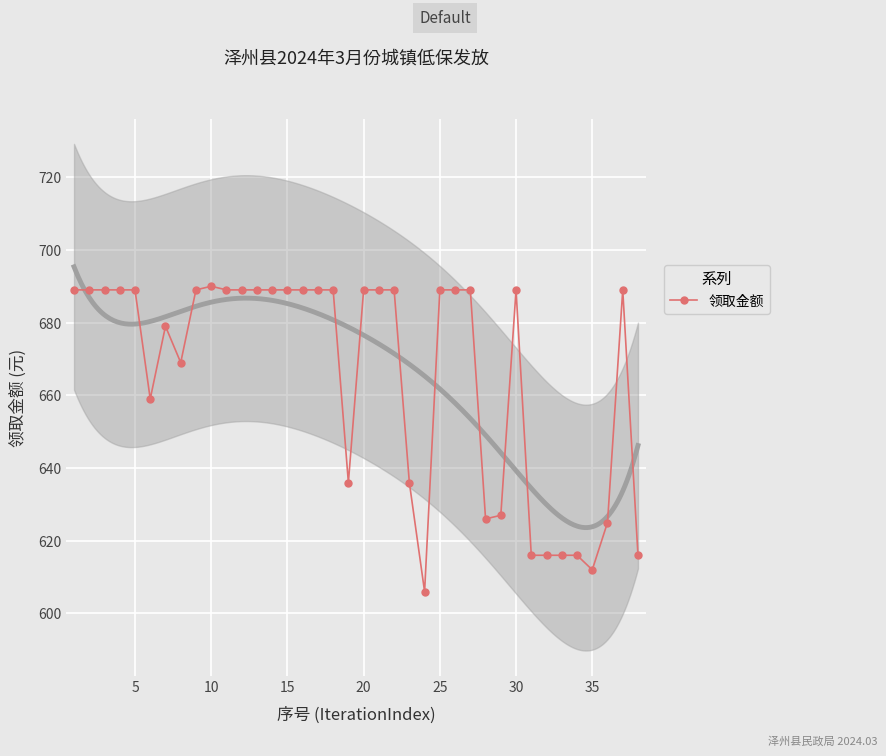

True or false: 领取金额 has more than 0 points higher than both neighbors.

True